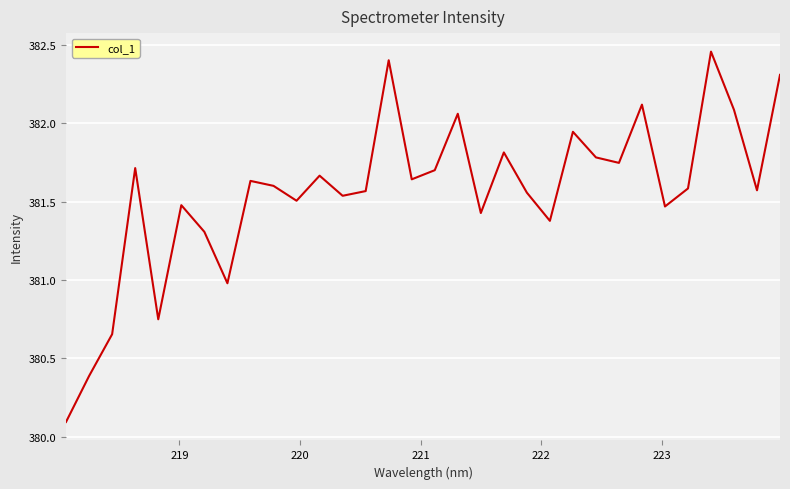

What is the minimum value shown in the chart?

380.1